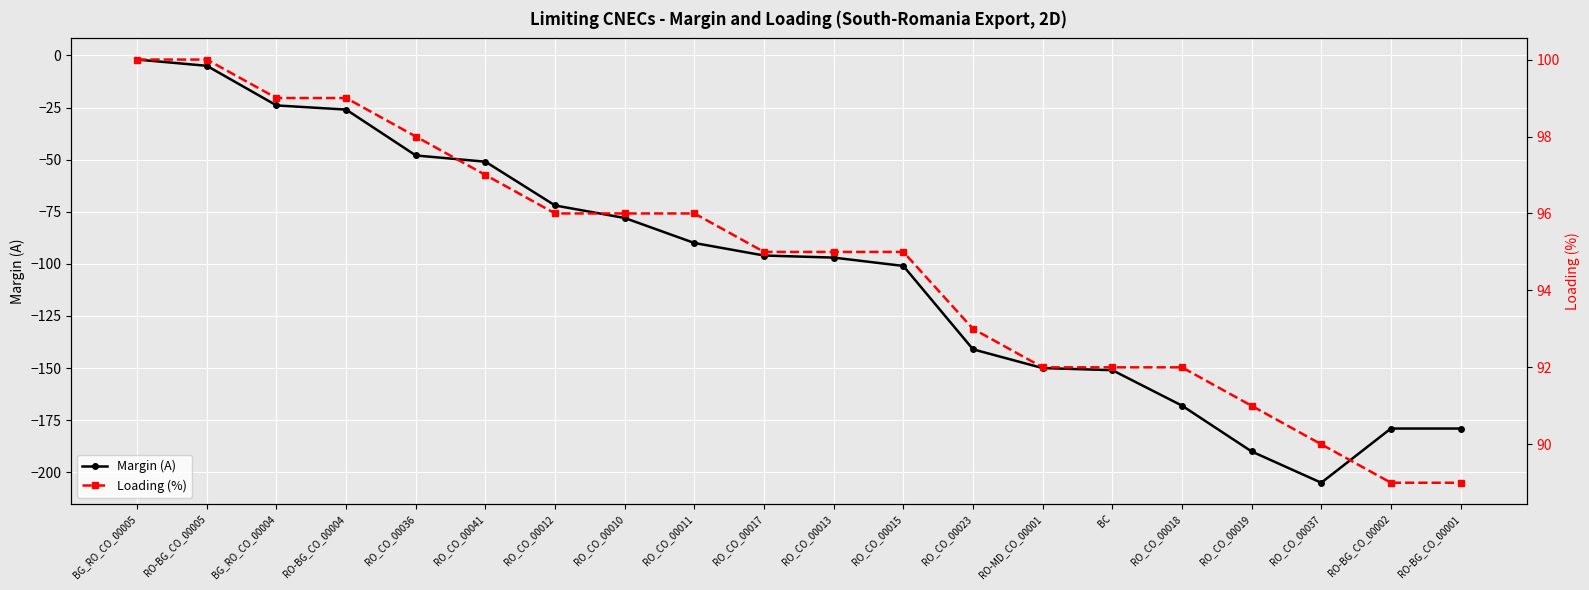

True or false: Loading (%) has more than 2 points higher than both neighbors.

False